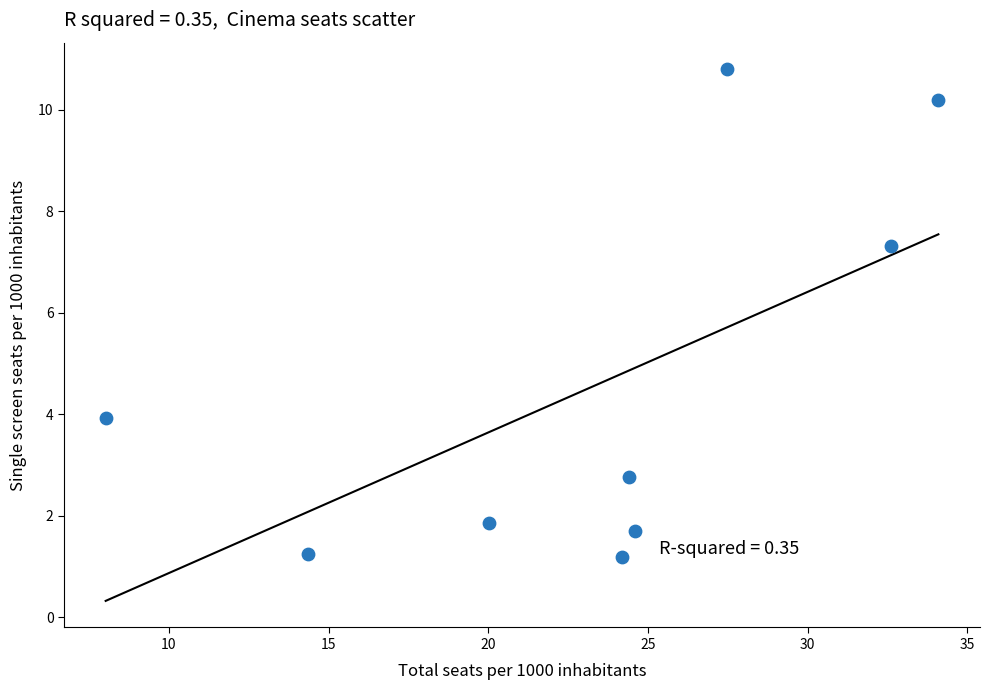

What is the average Y value?

4.6